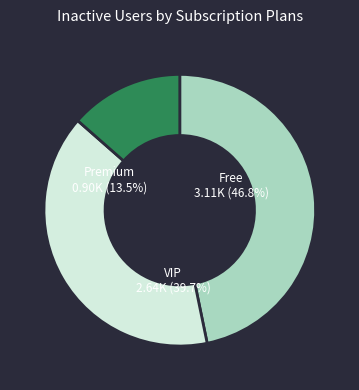

Is 9 the majority of the pie?

No